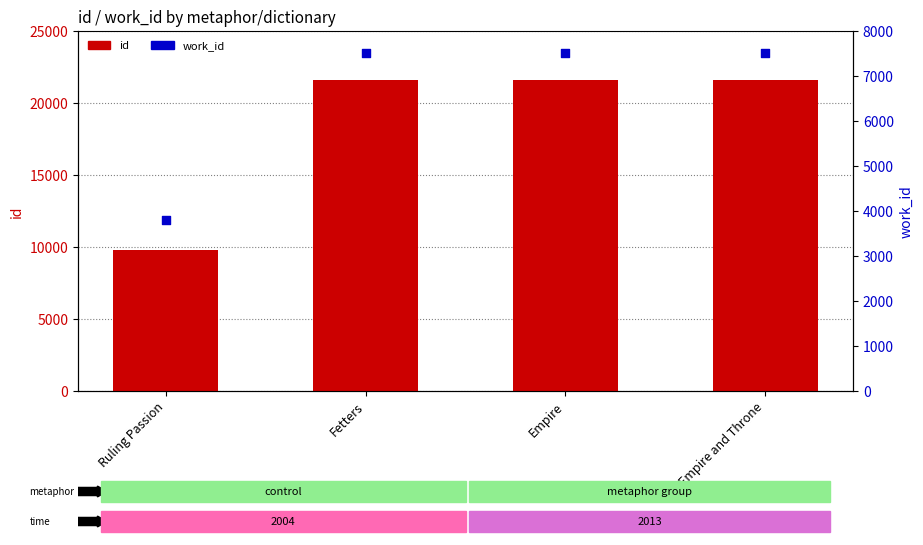

What are all the series names shown in the legend?

id, work_id